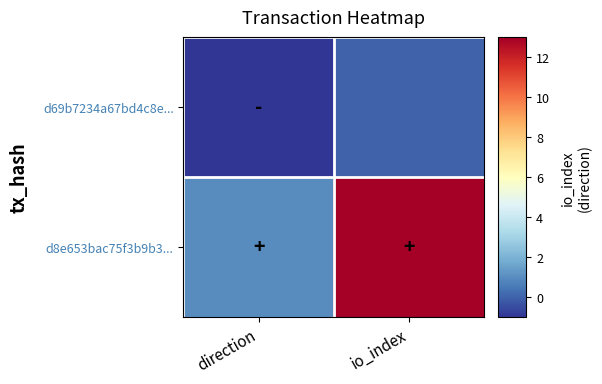

Rank the series by their maximum value, from highest to lowest.

d8e653bac75f3b9b3..., d69b7234a67bd4c8e...